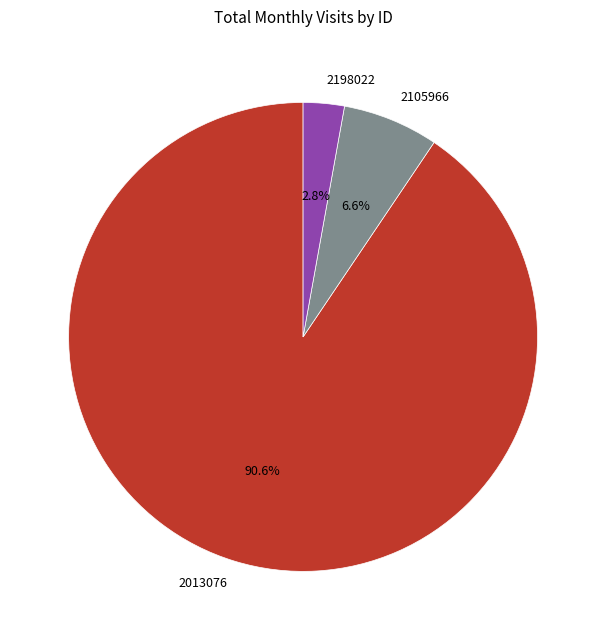

To the nearest percent, what is the combined percentage of 2198022 and 2105966?

9%